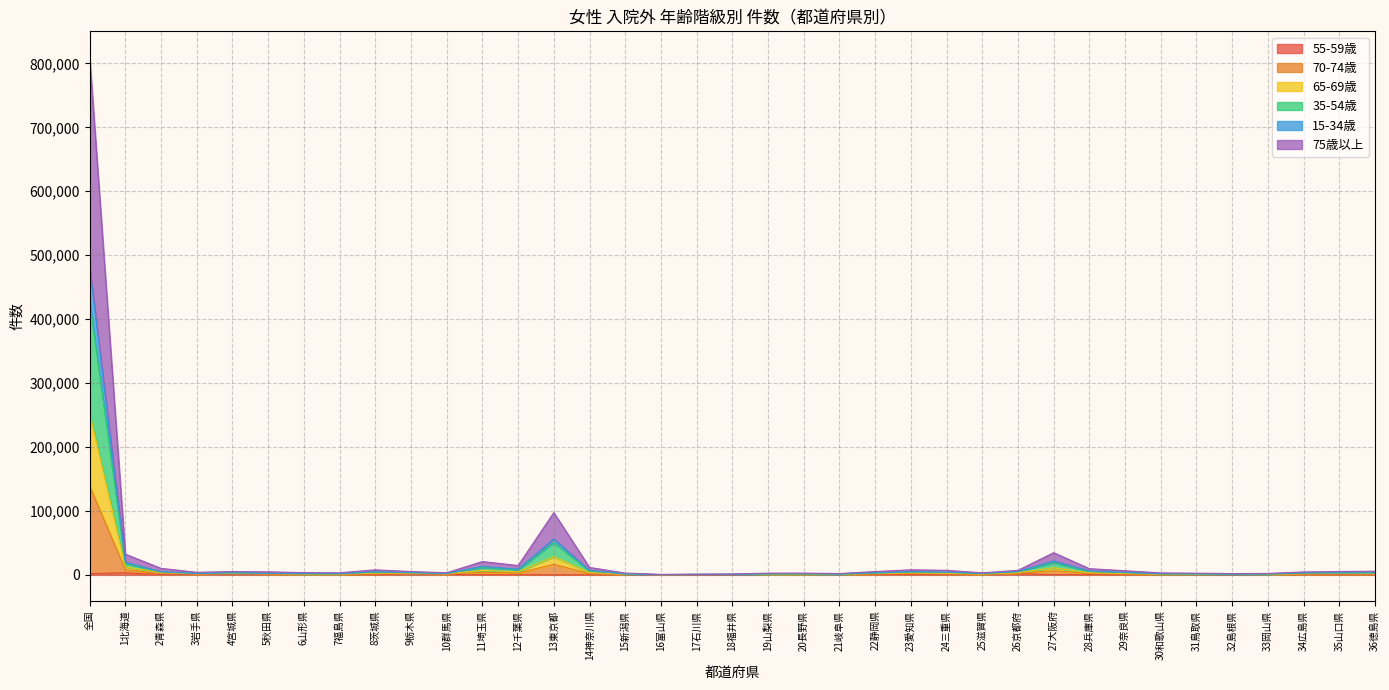

Which label corresponds to the smallest value in the chart?

36徳島県